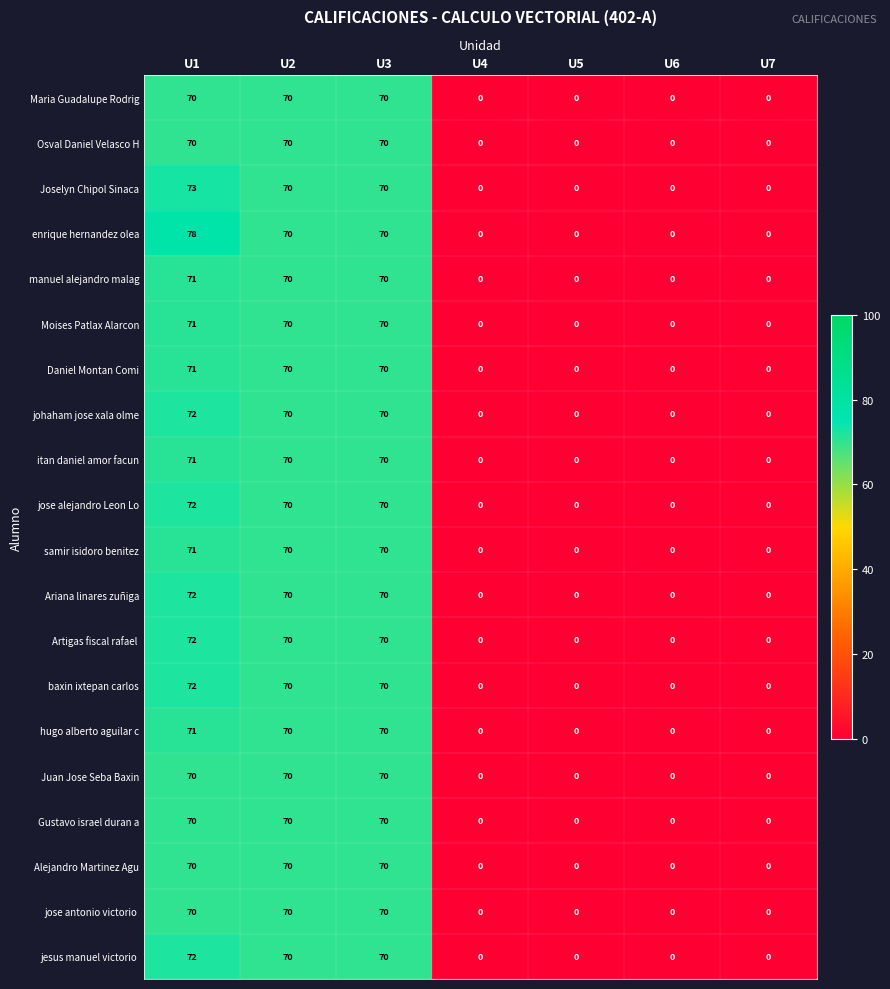

At which category is the sum across all series the highest?

U1